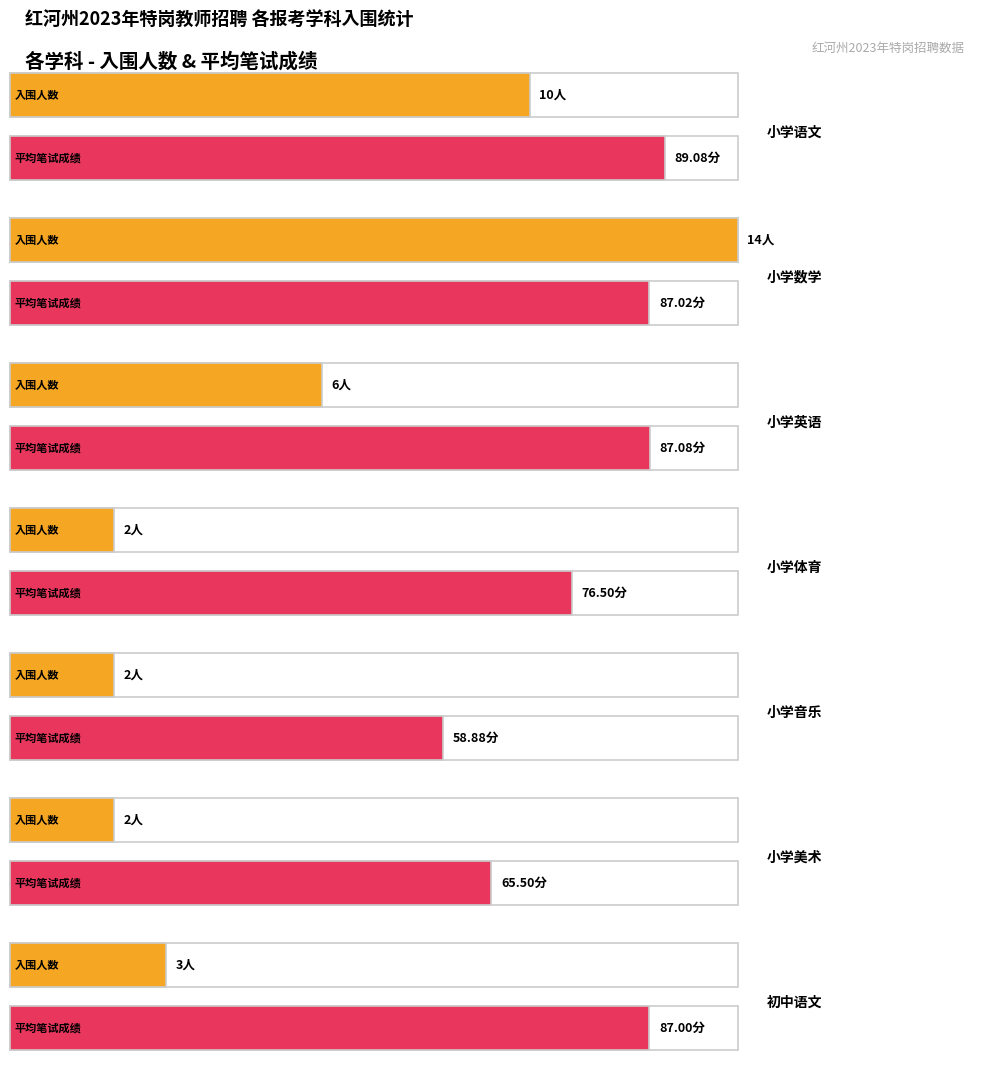

What is the label of the 6th bar from the right?

小学数学